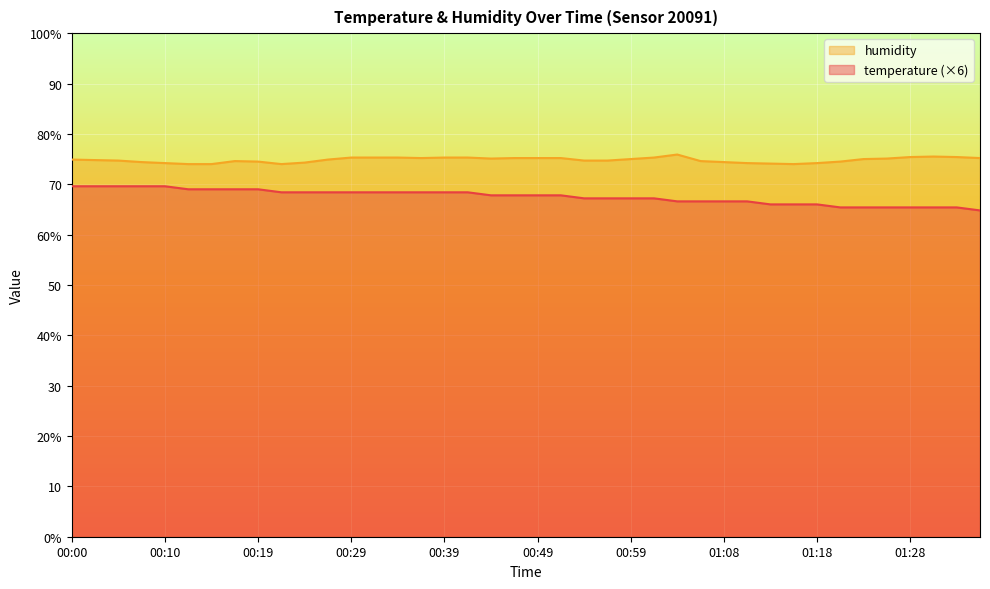

What is the sum of the humidity values at 00:22 and 01:36?

149.2